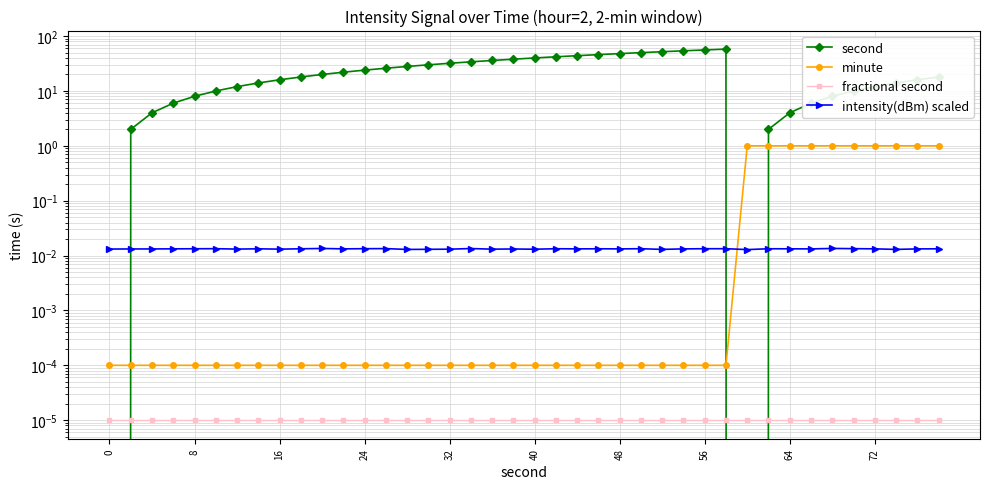

The second series shows 25.7 at 27. True or false?

False